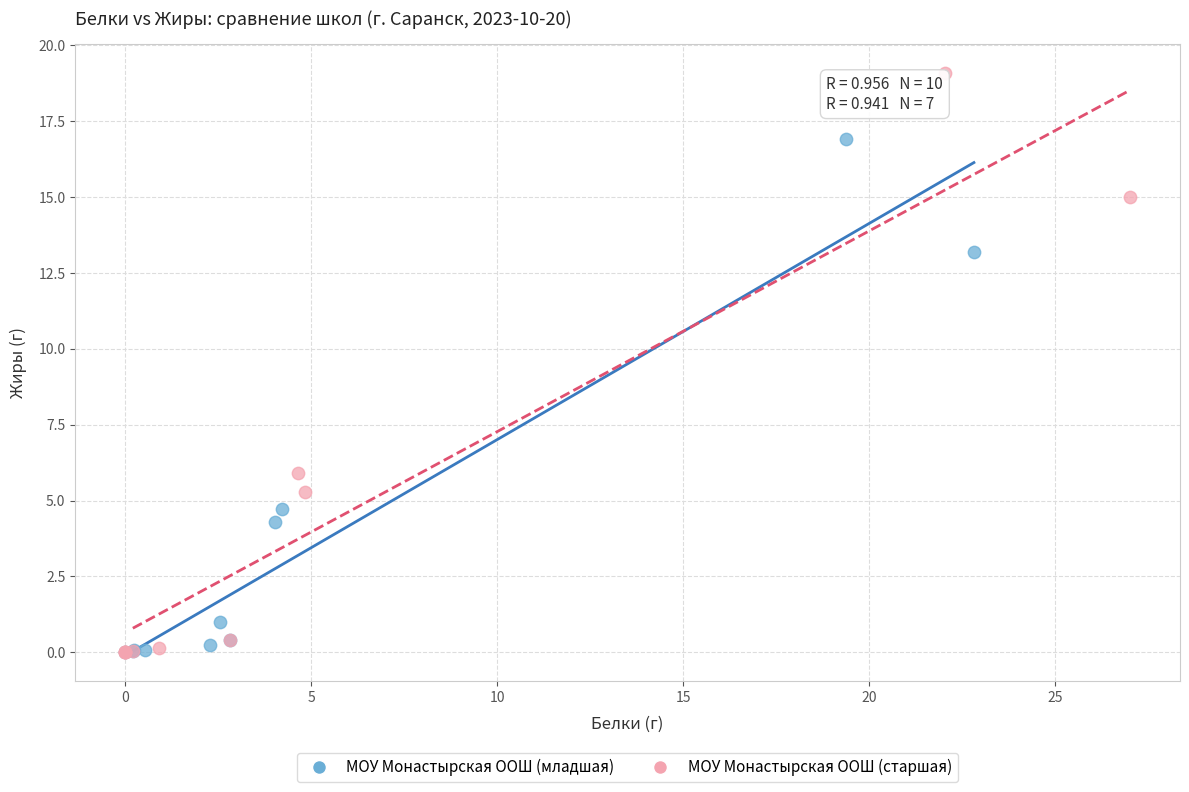

Which series contains the highest Y value?

МОУ Монастырская ООШ (старшая)